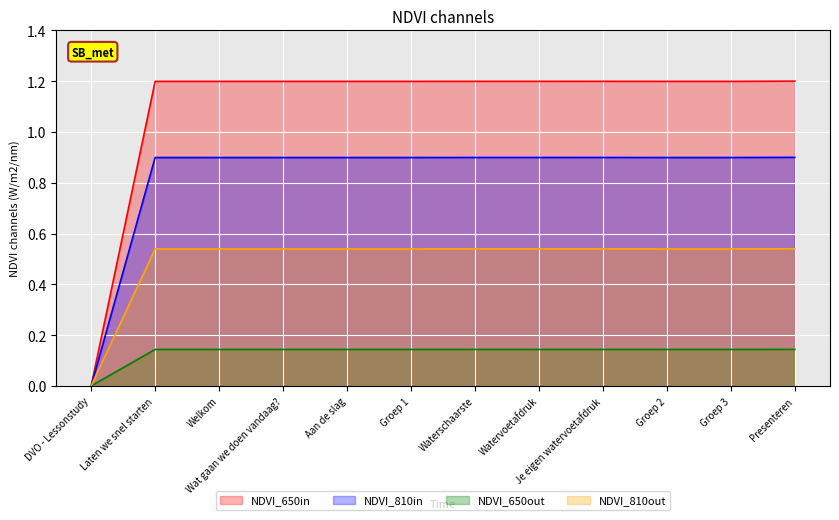

How many lines are shown in the chart?

4